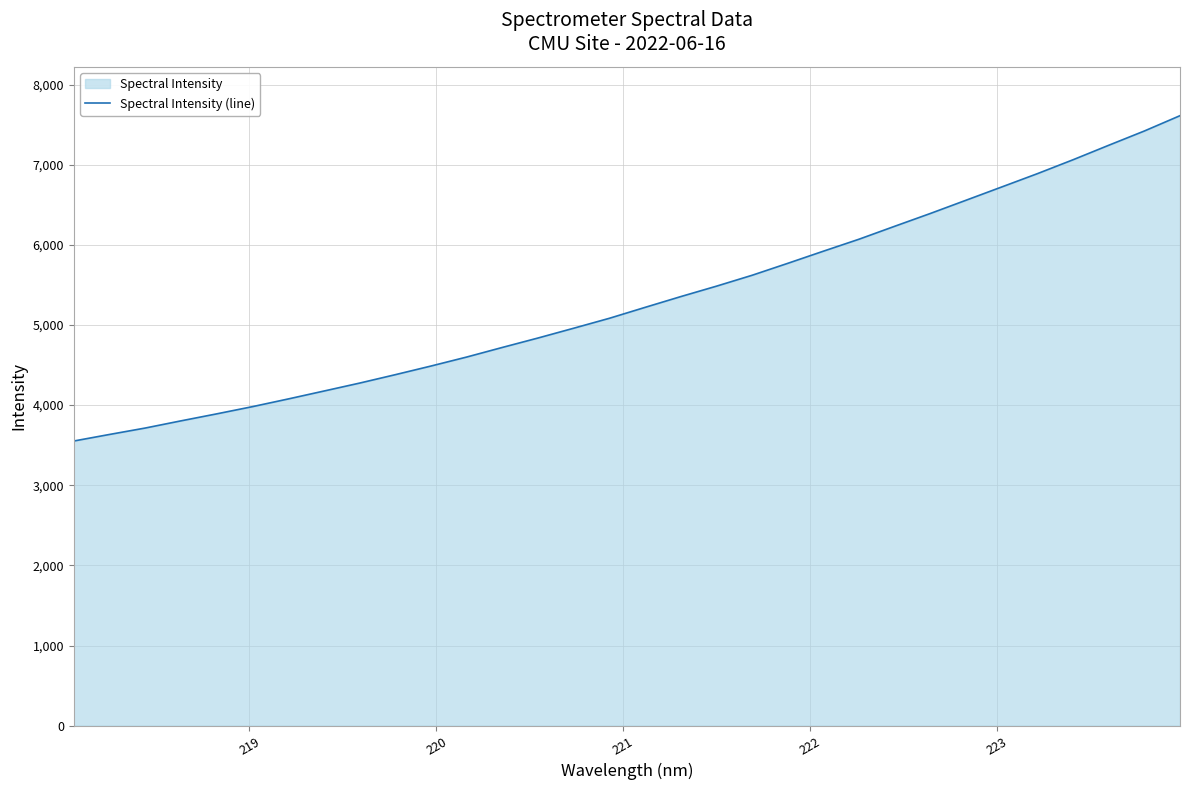

What is the difference between the maximum and second lowest values?

3977.3